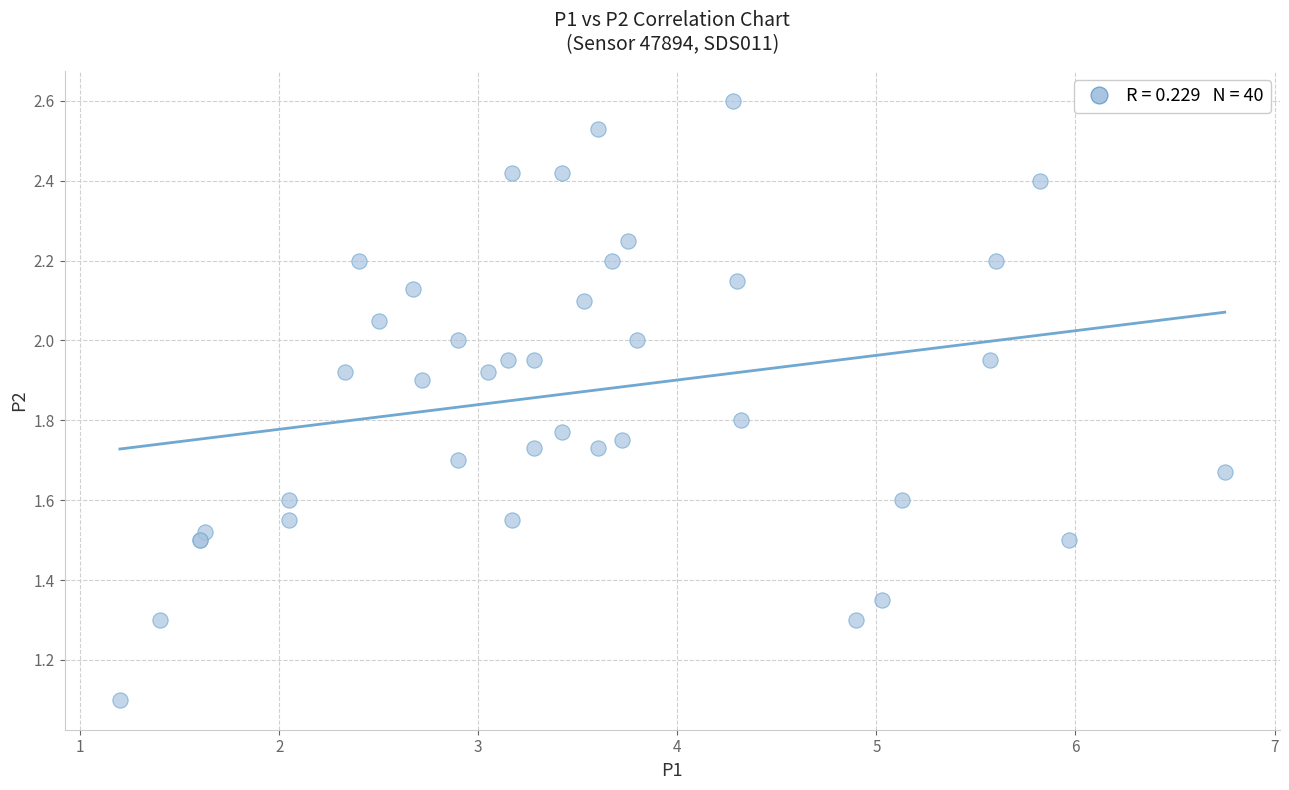

What Y value in the scatter plot is closest to 1?

1.1